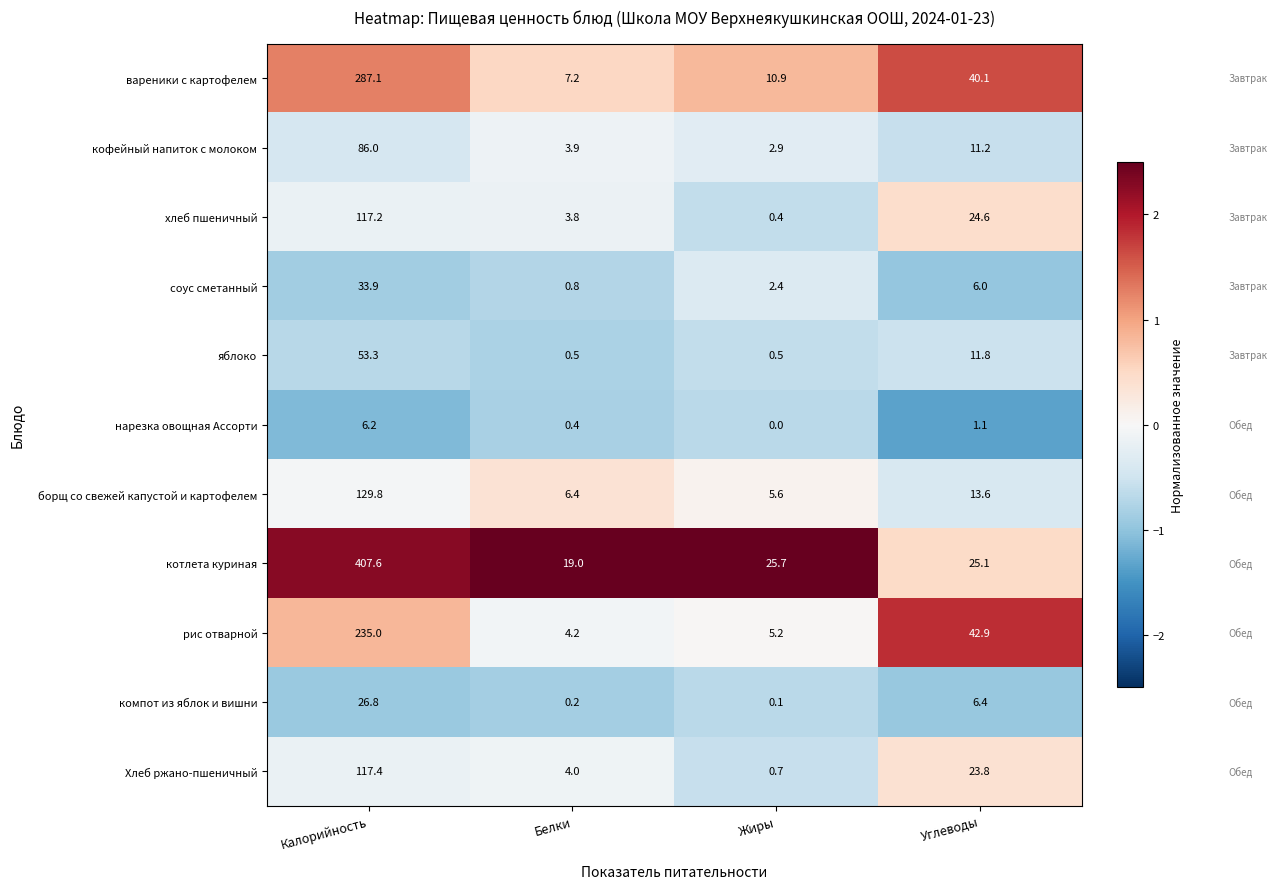

What is the smallest value displayed?

0.0